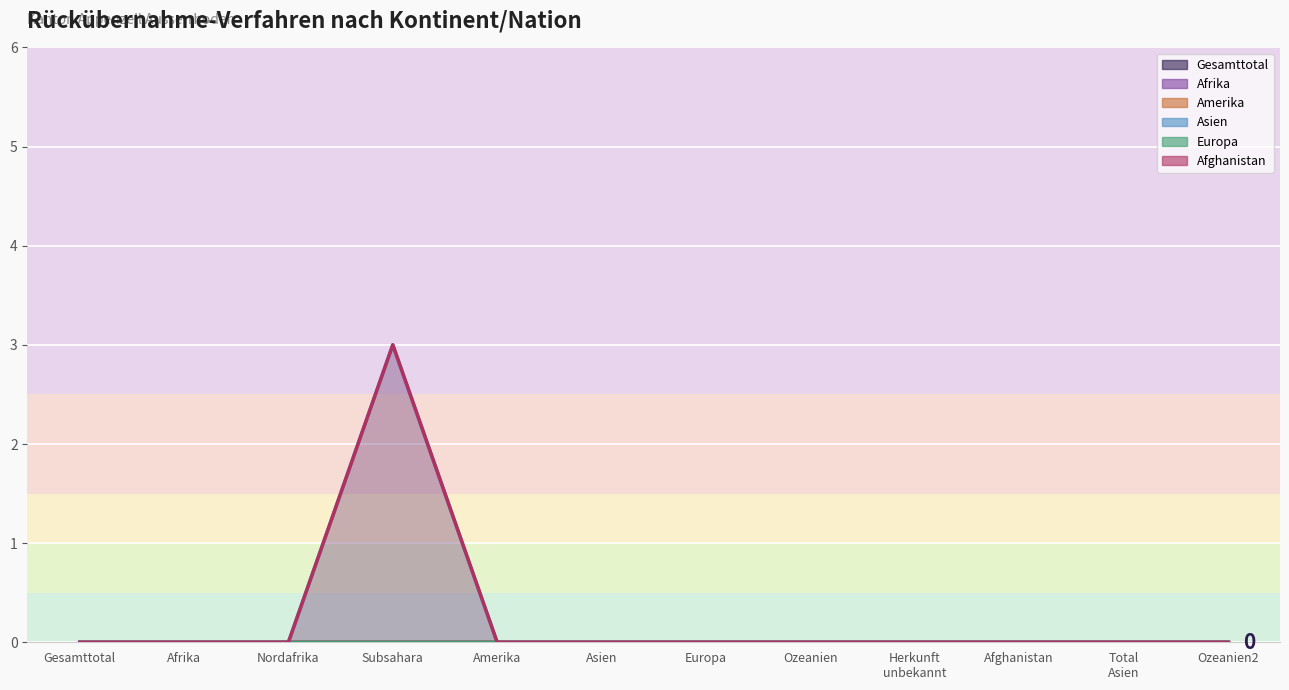

At how many categories does at least one series exceed 2?

1